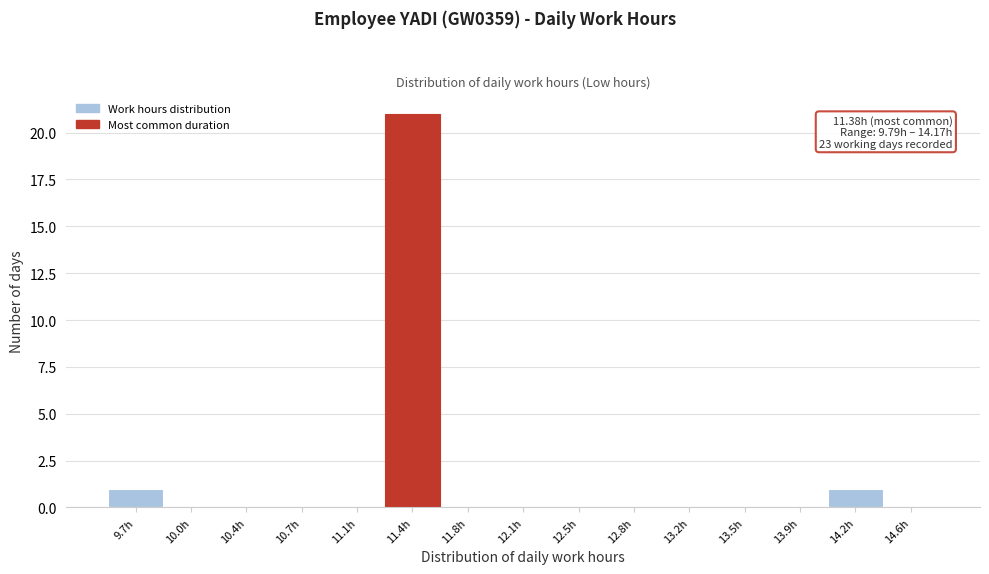

Over which range of the x-axis is the bar tallest?

11.25 to 11.60